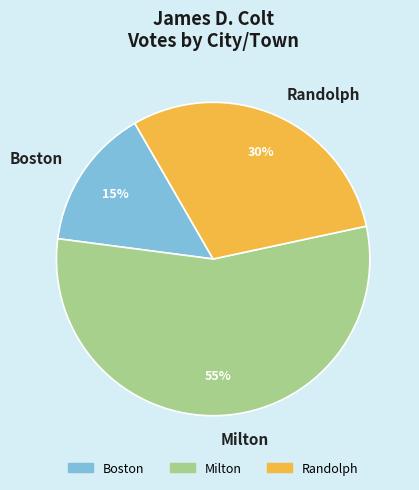

Is the sum of Randolph and Boston greater than half?

No